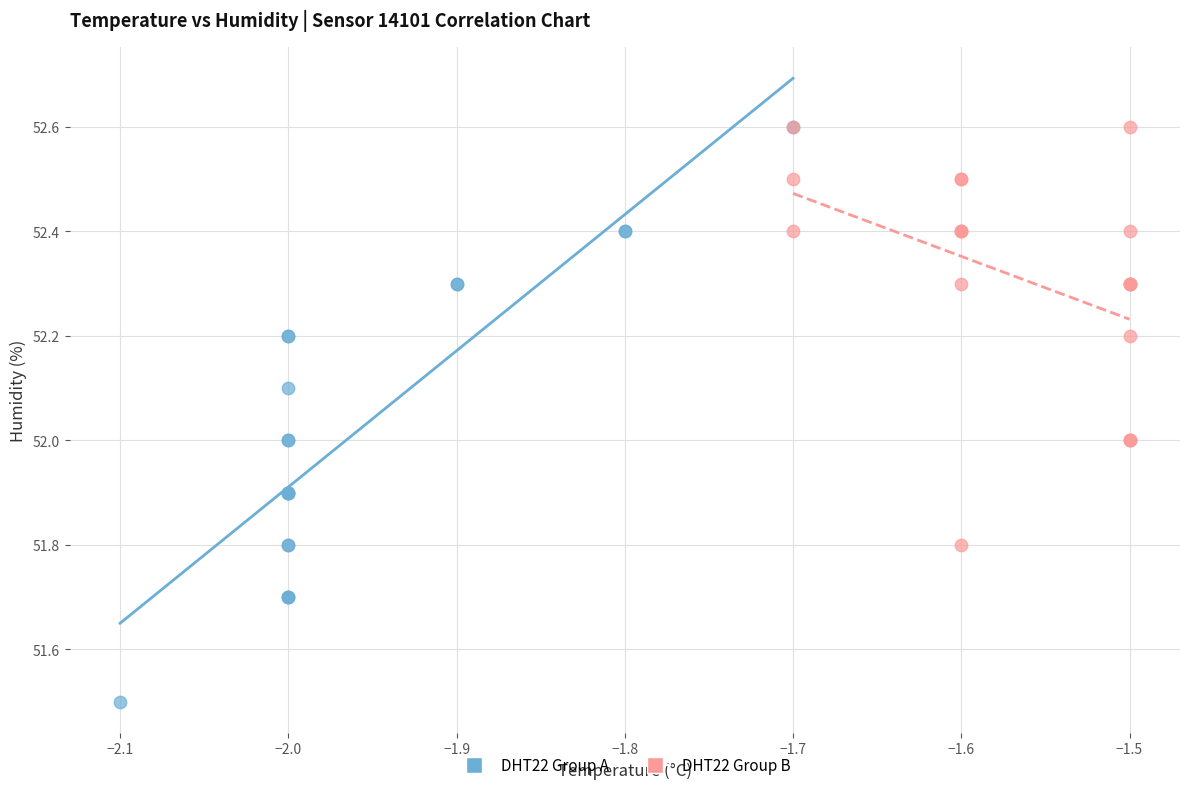

Which series has the largest Y range (max minus min)?

DHT22 Group A